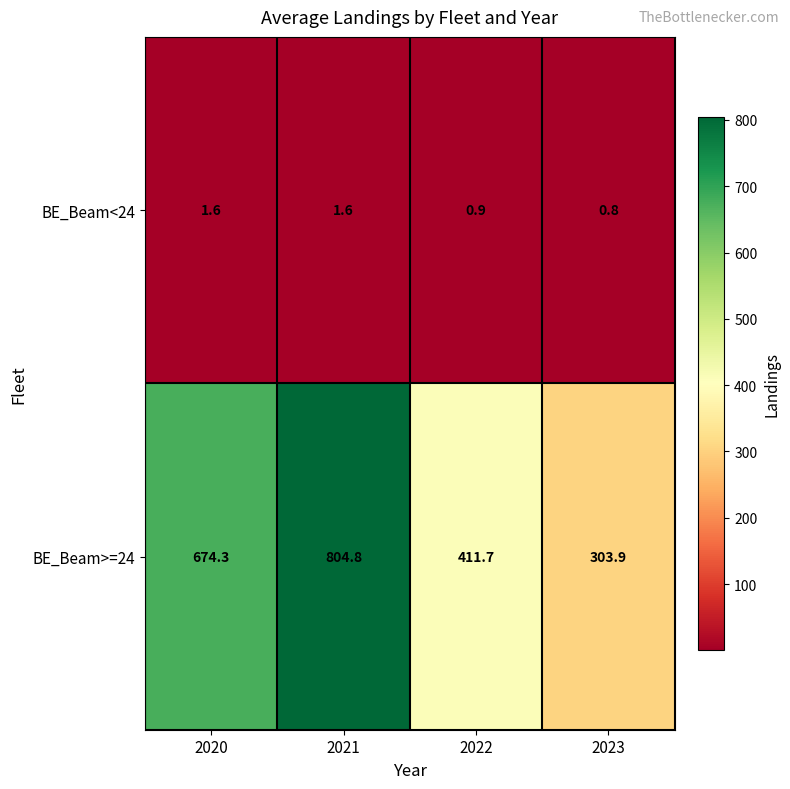

At which label does BE_Beam<24 first exceed 1?

2020